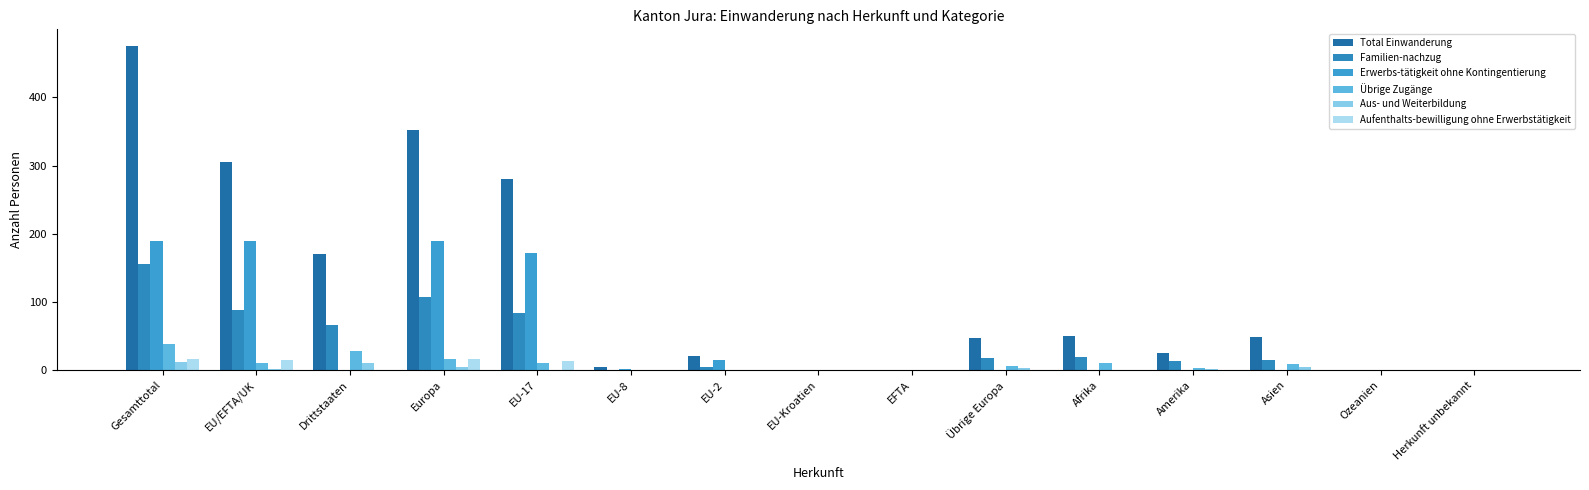

What position from the left is Amerika?

12